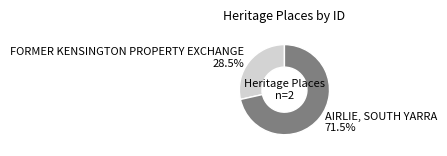

To the nearest percent, what is the combined percentage of FORMER KENSINGTON PROPERTY EXCHANGE and AIRLIE, SOUTH YARRA?

100%